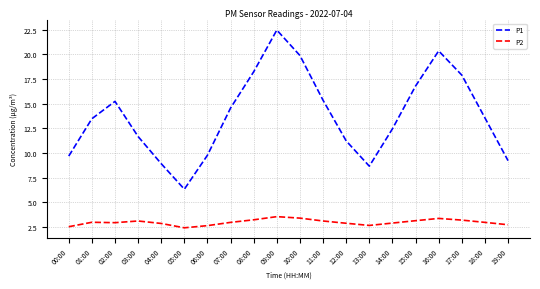

True or false: P1 and P2 cross at least once.

False